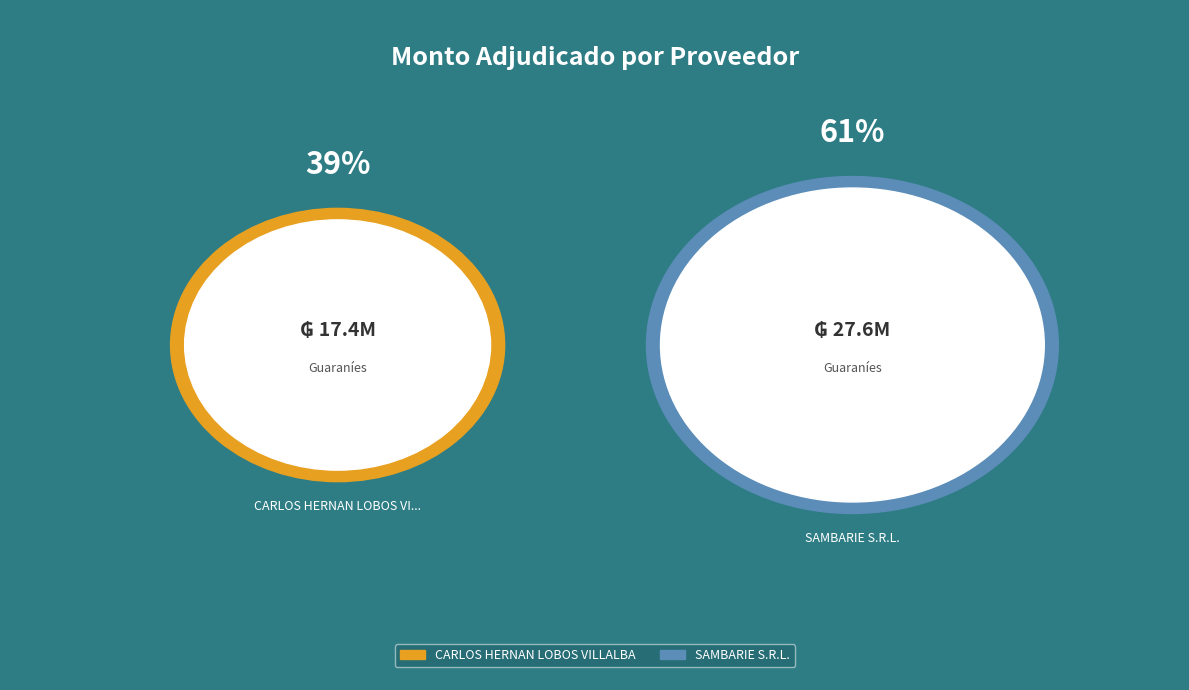

Is SAMBARIE S.R.L. the majority of the pie?

Yes